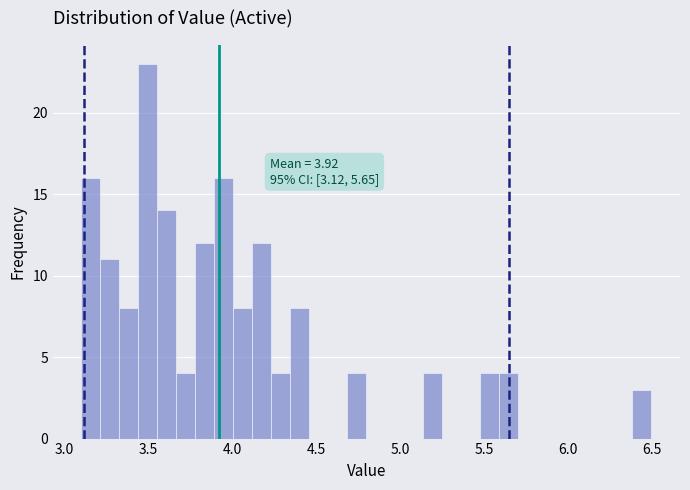

Around what value on the x-axis is the tallest bar? Give the approximate position of its centre, as read against the axis.

3.50